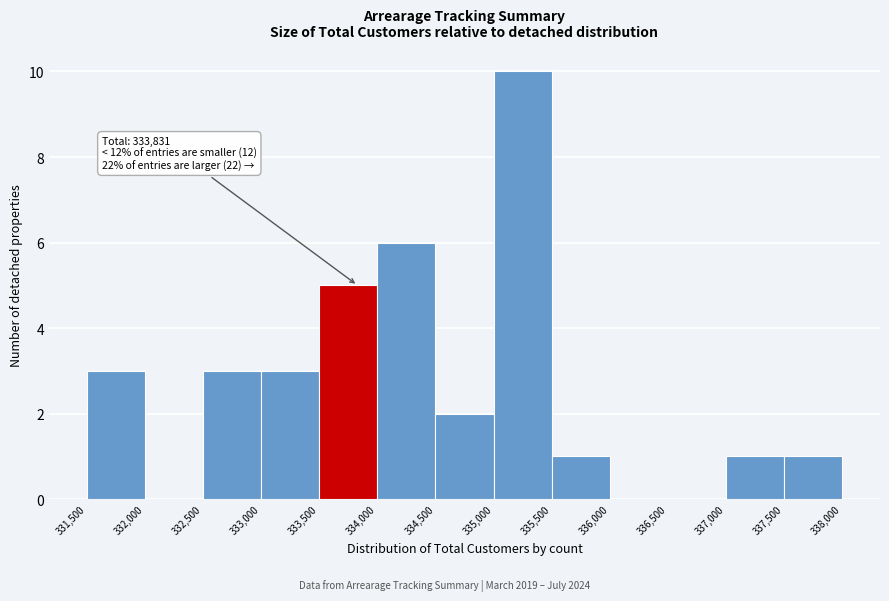

Which range on the x-axis has the tallest bar?

335,000 to 335,500